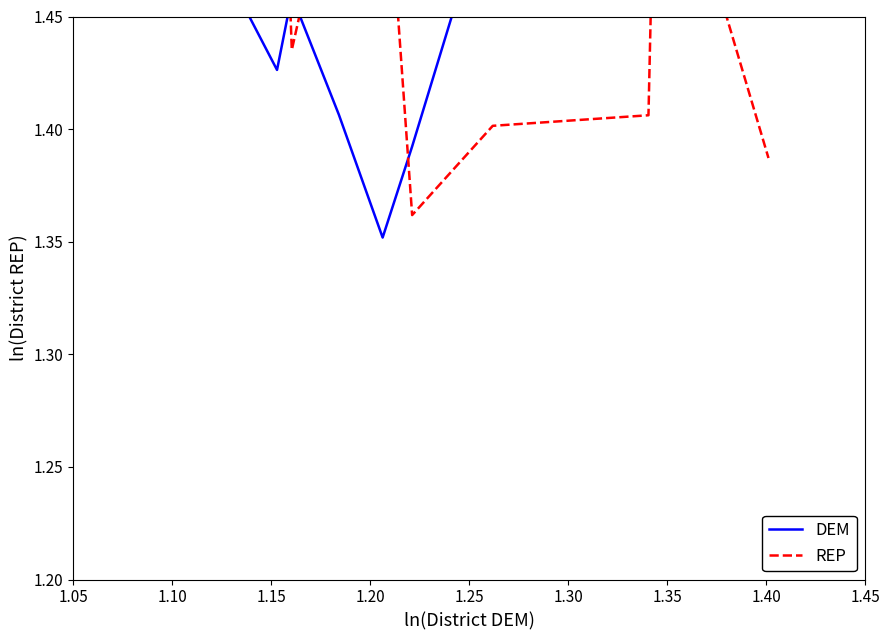

Which series changed the most between 1.30 and 1.45?

DEM